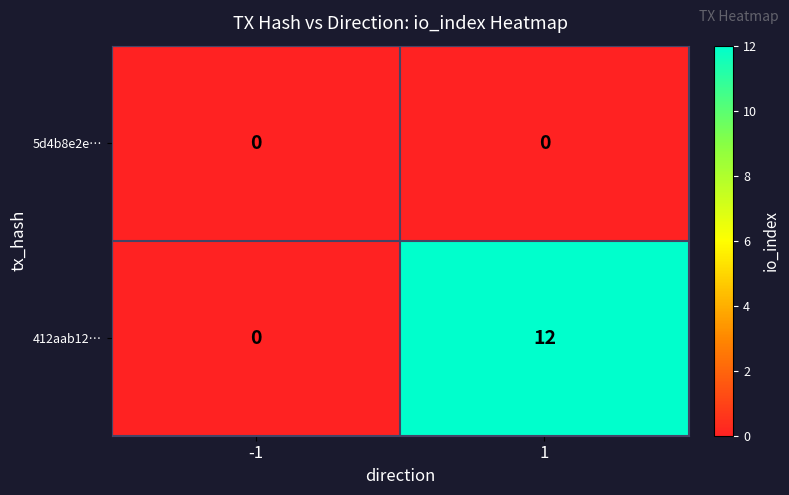

The value of 5d4b8e2e… at 1 is 0. True or false?

True